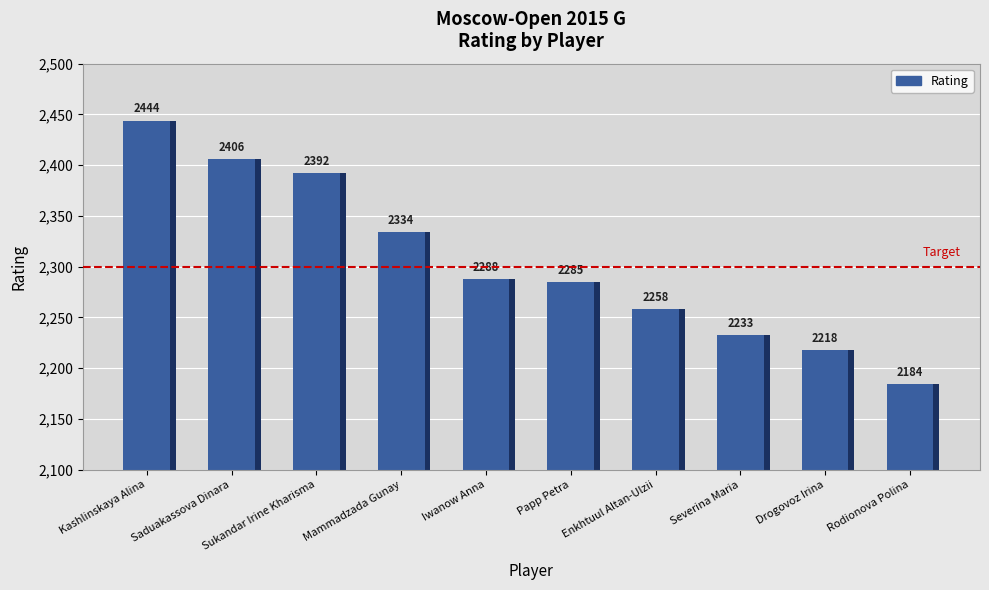

Is it true that the value at Drogovoz Irina is 693?

False